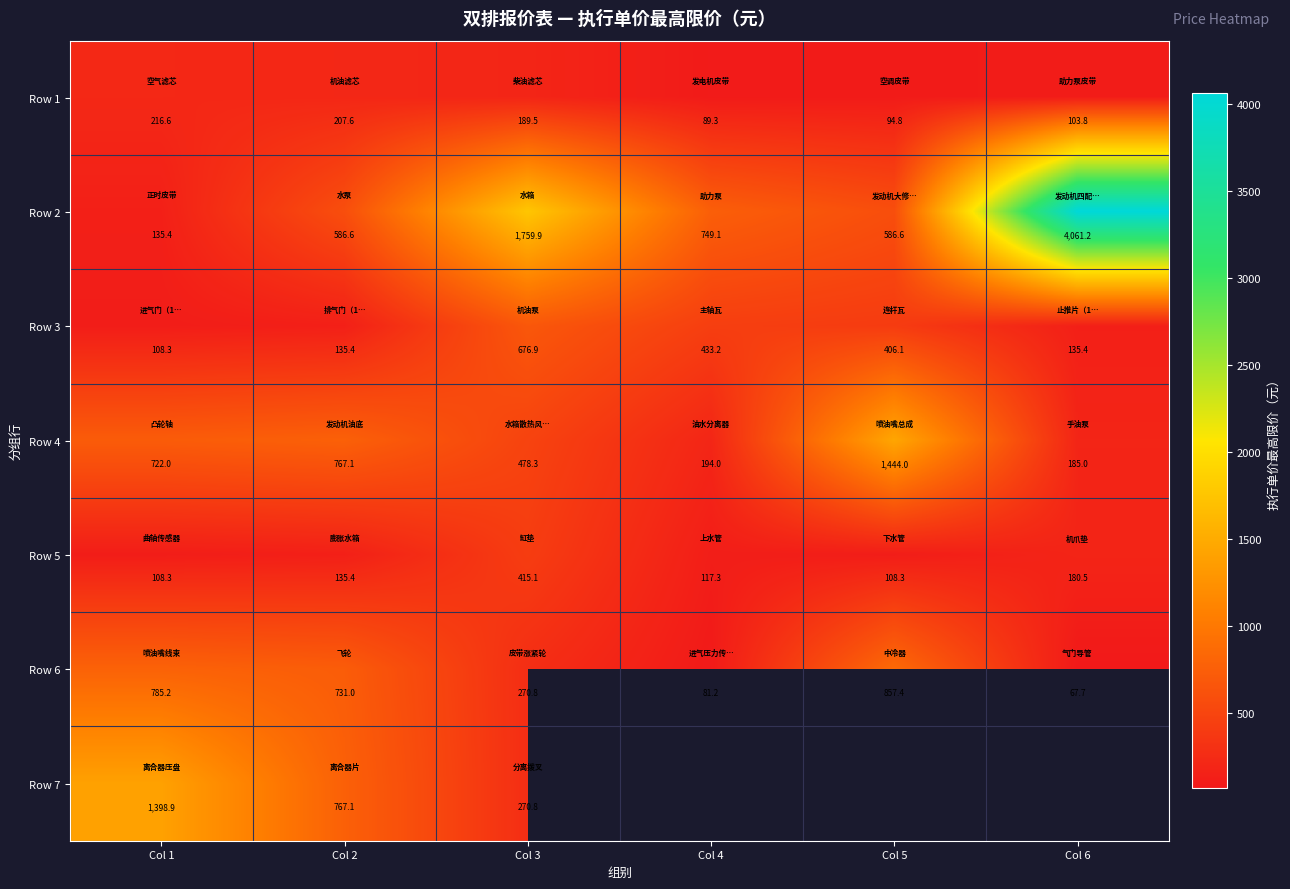

How many data points in Row 2 are above 749?

3